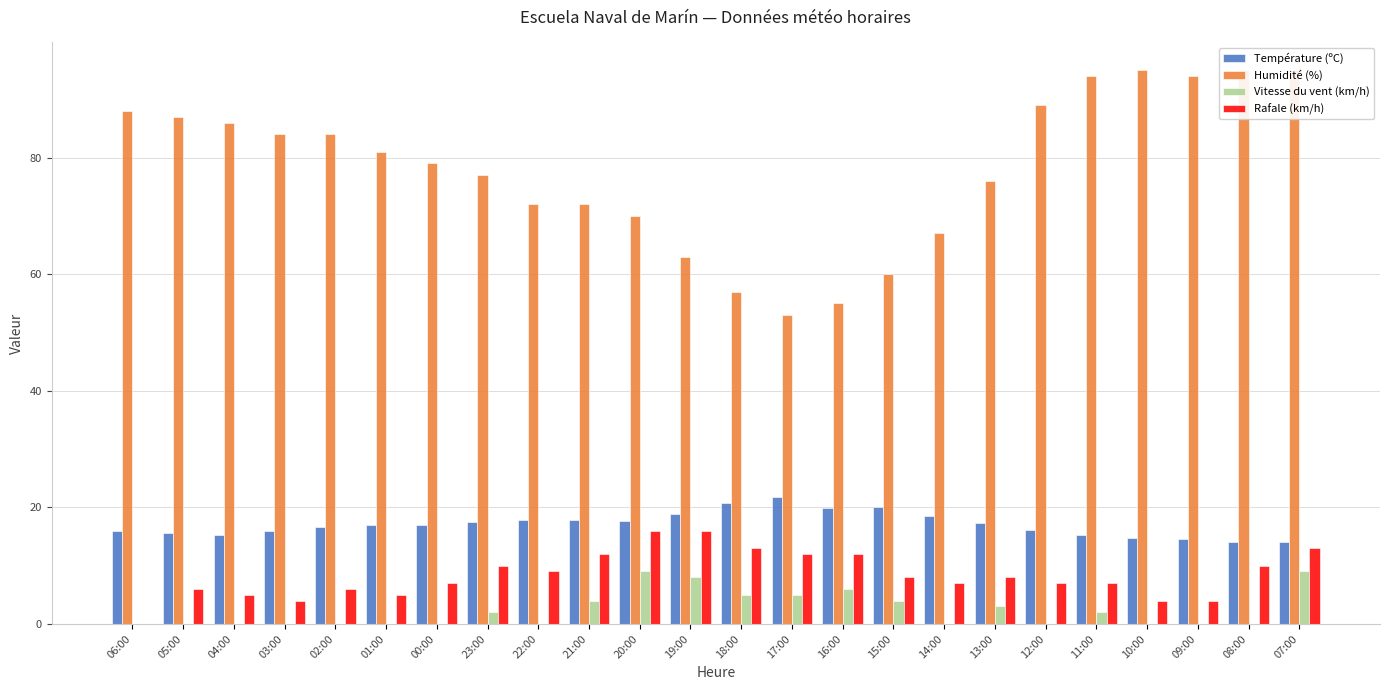

At which category is the sum across all series the highest?

07:00